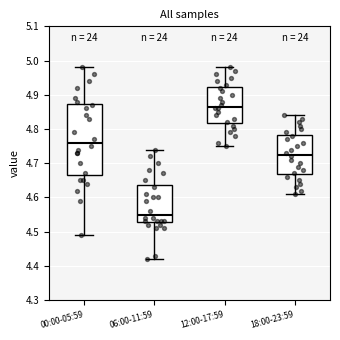

Which box's median line is the lowest?

06:00-11:59